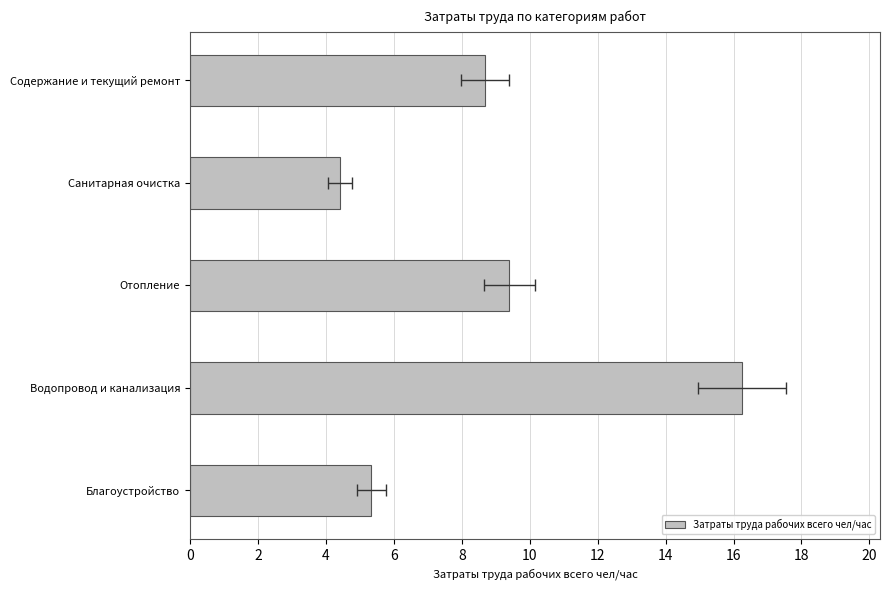

Are the bars grouped side by side (vs. stacked)?

No